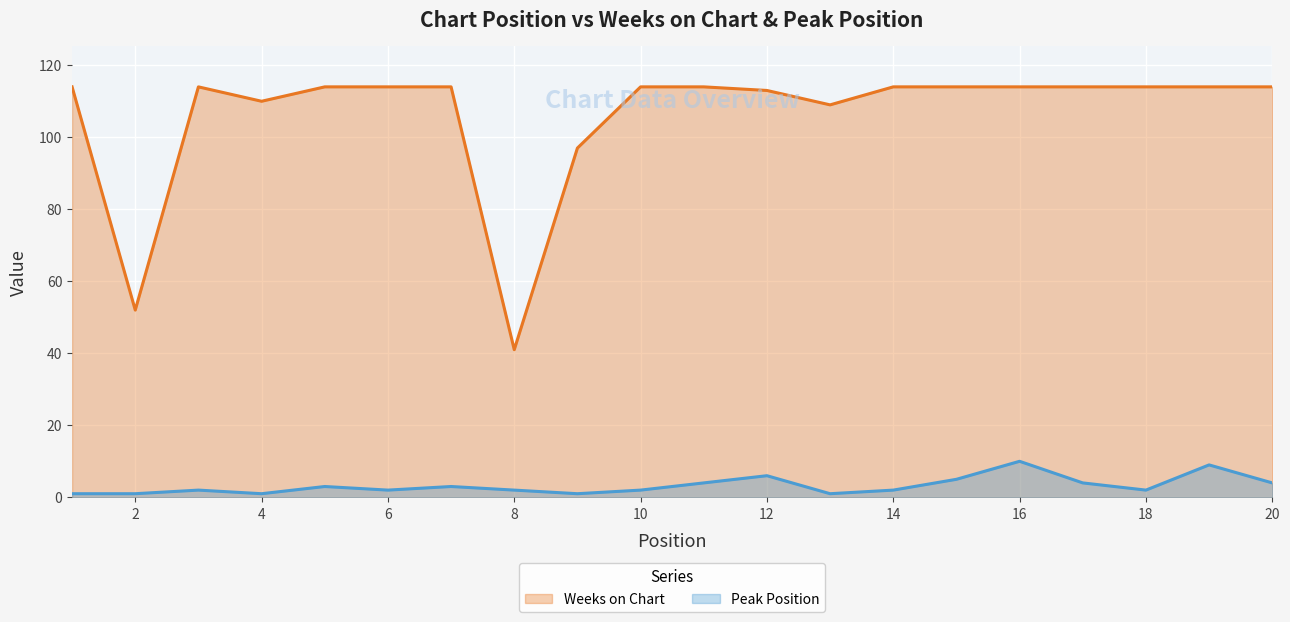

Reading right to left, extract all data points from this chart.

Weeks on Chart: 114	114	114	114	114	114	114	109	113	114	114	97	41	114	114	114	110	114	52	114
Peak Position: 4	9	2	4	10	5	2	1	6	4	2	1	2	3	2	3	1	2	1	1